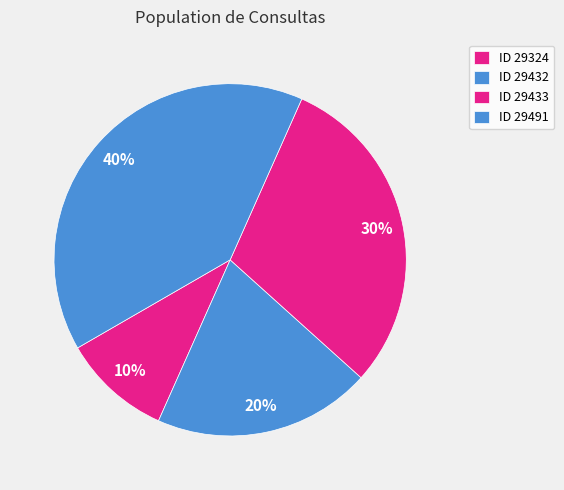

Count the number of slices in the pie.

4